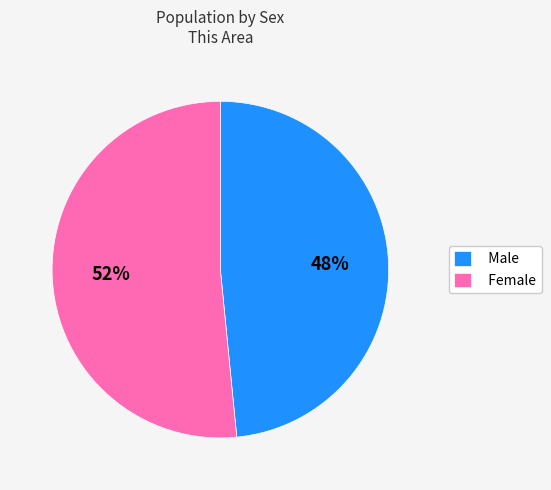

What percentage is the Female slice, to the nearest percent?

52%